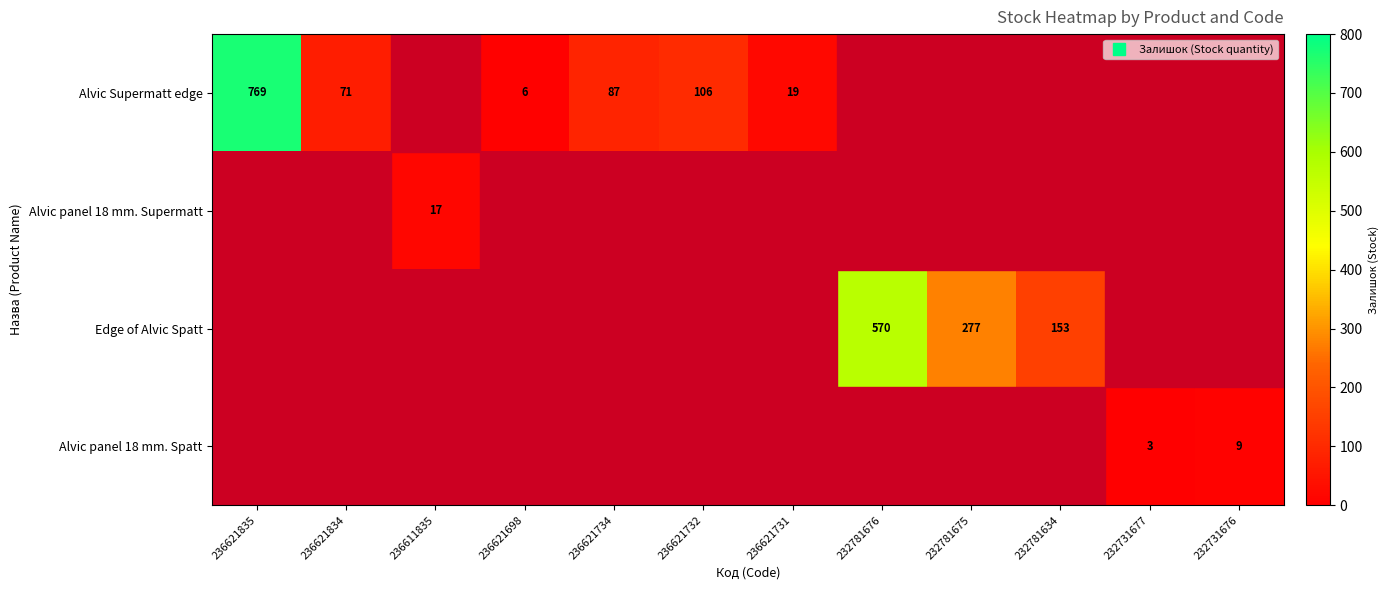

What is the difference between the maximum and minimum values in the Alvic Supermatt edge series?

763.0